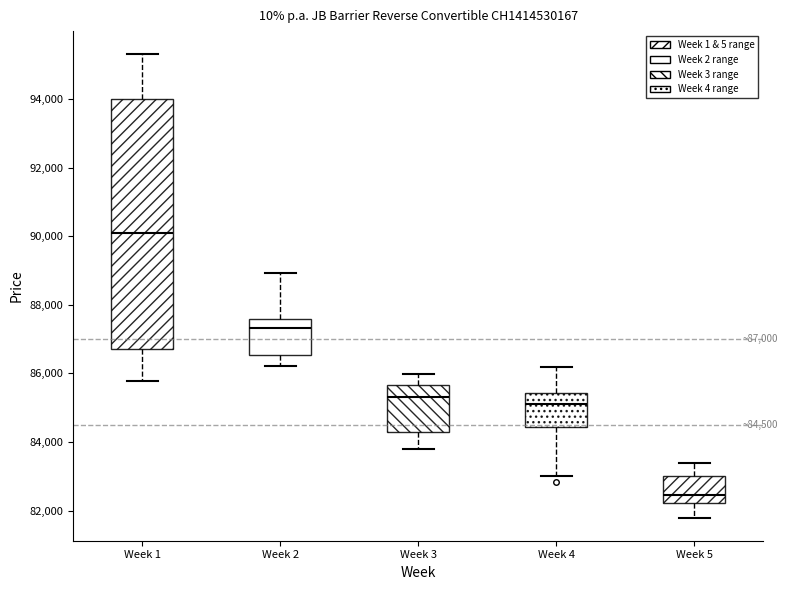

Which box has the highest median line?

Week 1